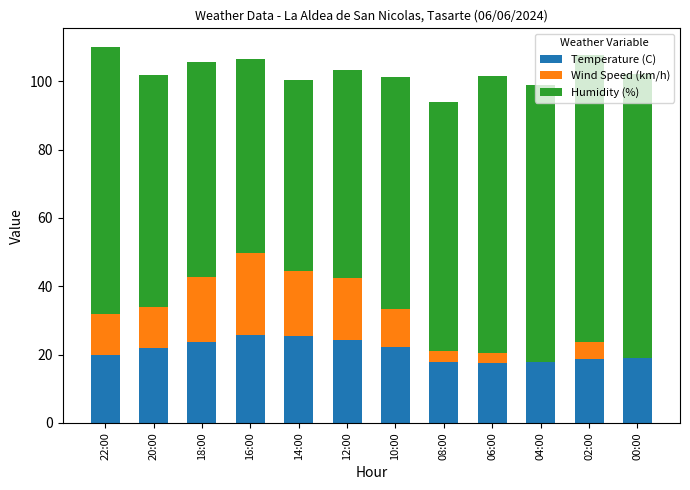

What is the total value across all series at 08:00?

93.9